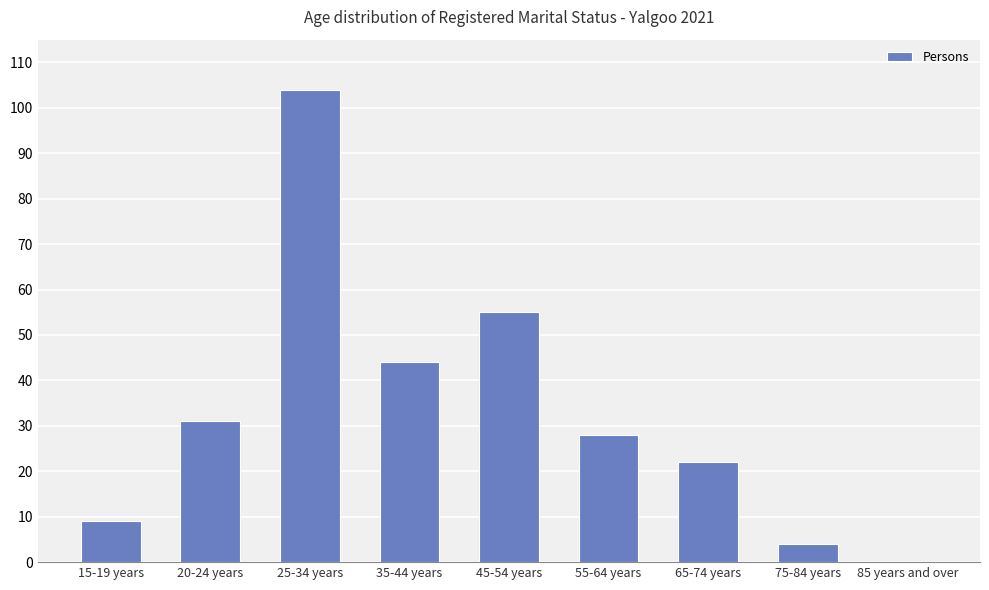

Reading left to right, what are all the values shown in this chart?

9	31	104	44	55	28	22	4	0